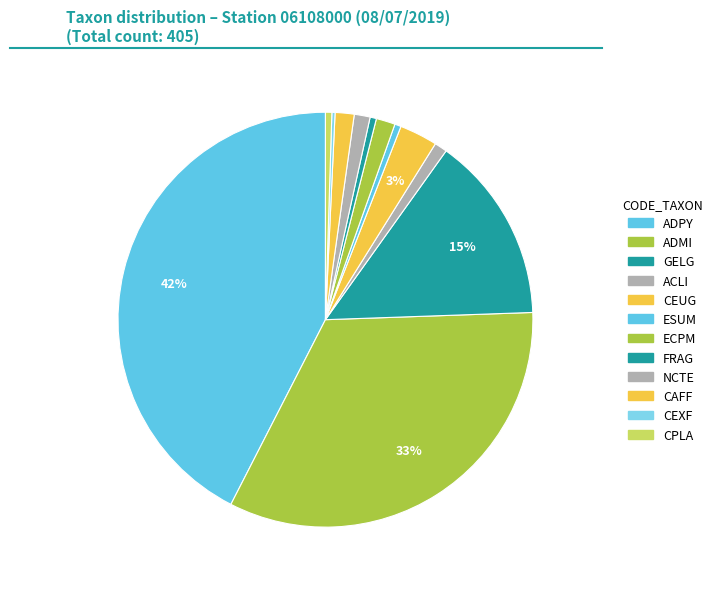

True or false: ADMI accounts for 46% of the total.

False